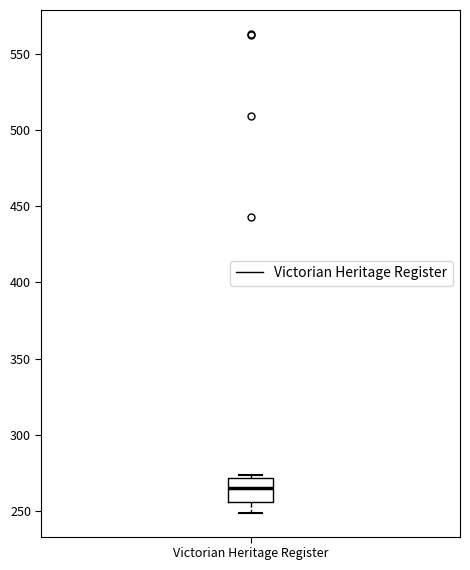

Read this box plot against the y-axis: the position of the median line, the range covered by the box, and the ends of both whiskers. The values are not printed on the chart, so give them approximately, as read against the axis.

median 265, box 255 to 270, whiskers 250 to 275